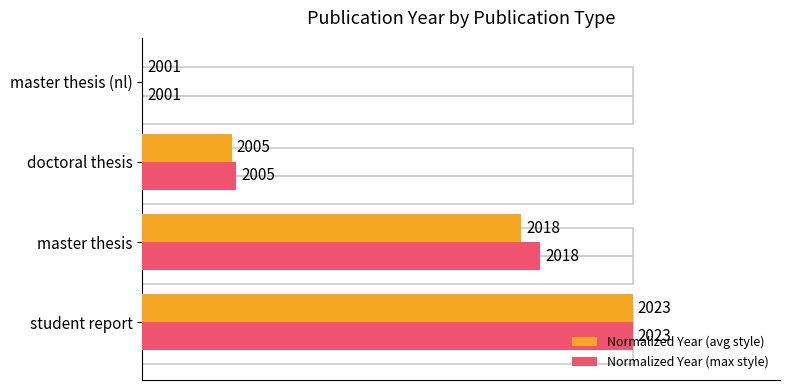

Which series has the largest total across all categories?

Normalized Year (max style)